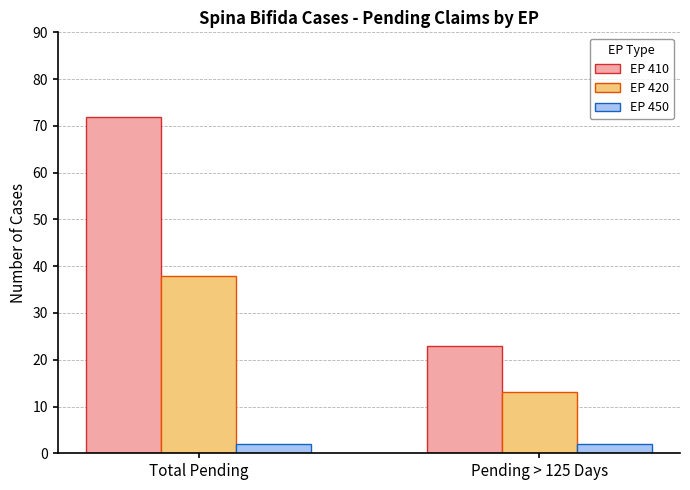

The value of EP 410 at Pending > 125 Days is 13. True or false?

False